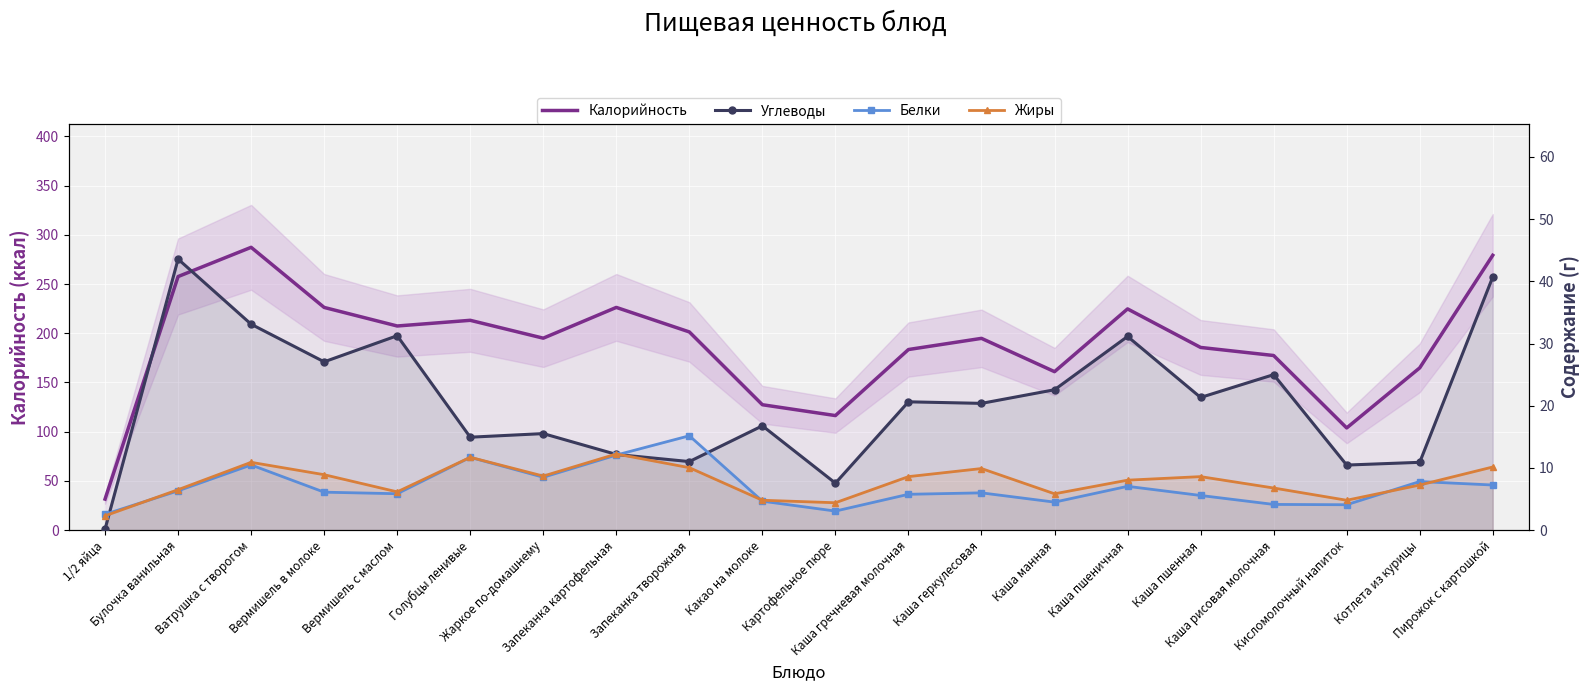

Rank the series at 1/2 яйца from highest to lowest value.

Калорийность, Белки, Жиры, Углеводы